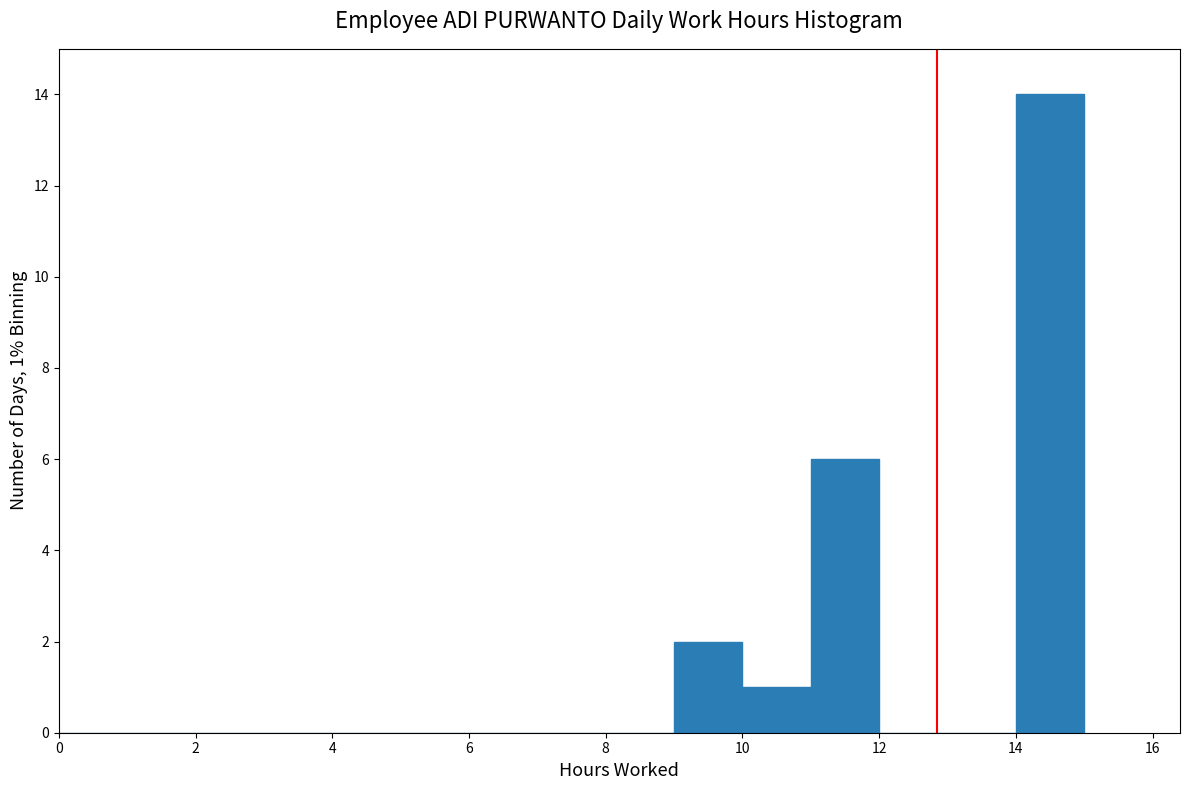

Over which range of the x-axis is the bar tallest?

14 to 15